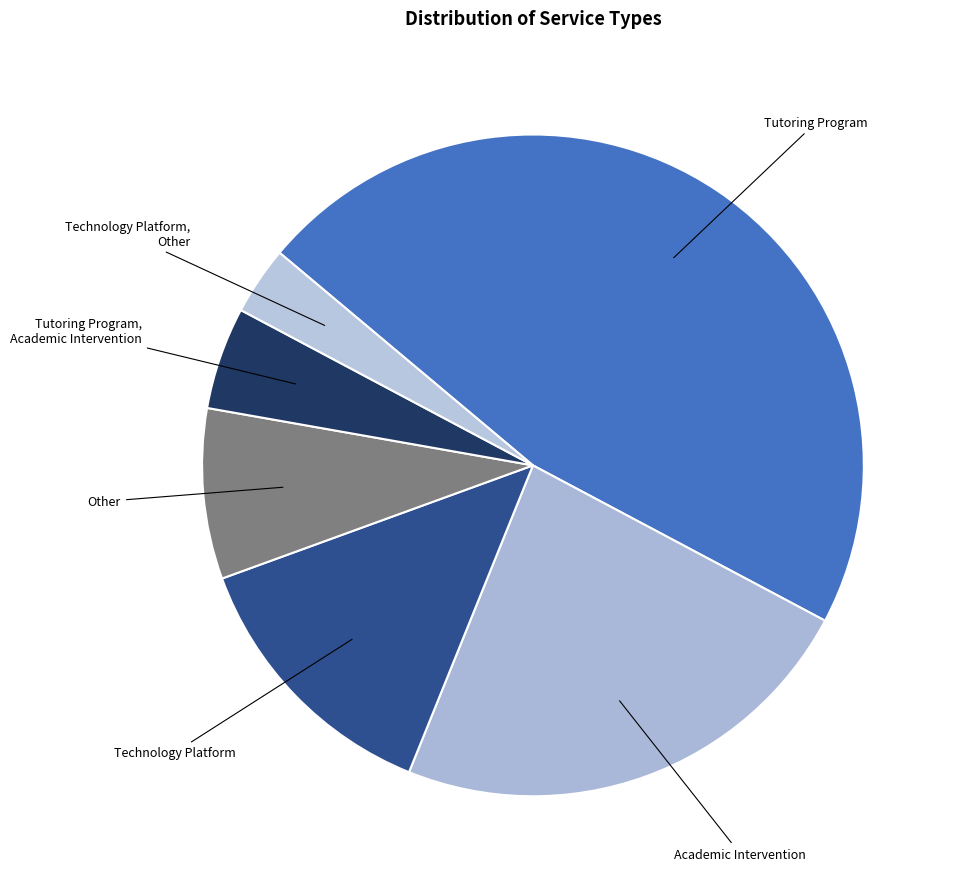

Which slice is the largest?

Tutoring Program